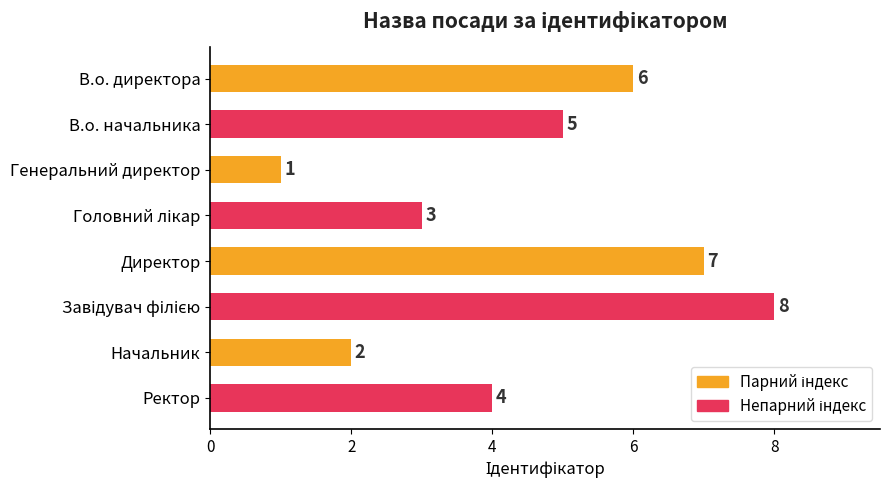

What is the maximum value shown in the chart?

8